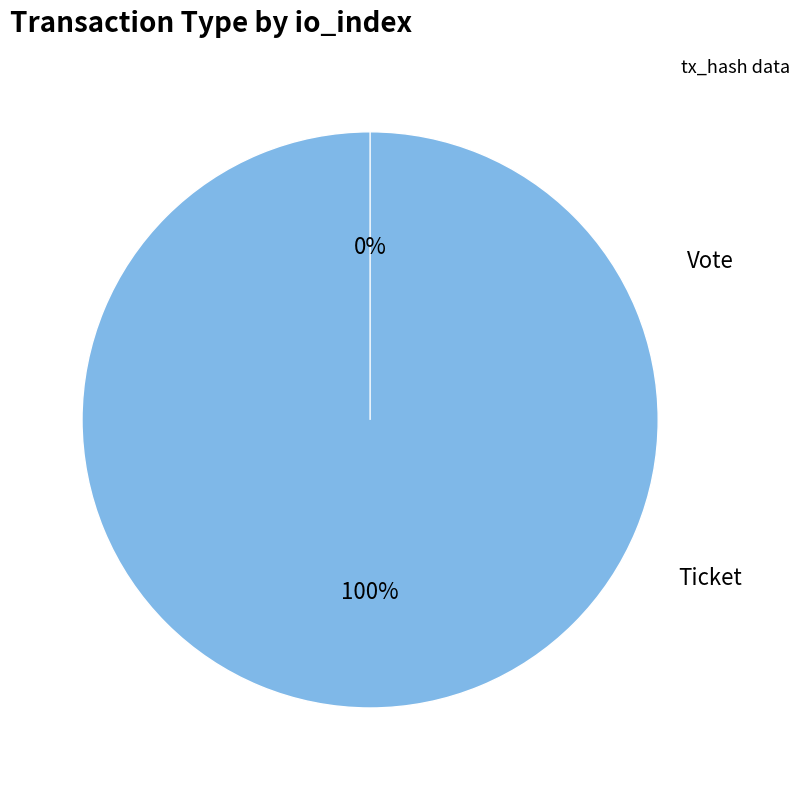

True or false: Ticket accounts for 1% of the total.

False